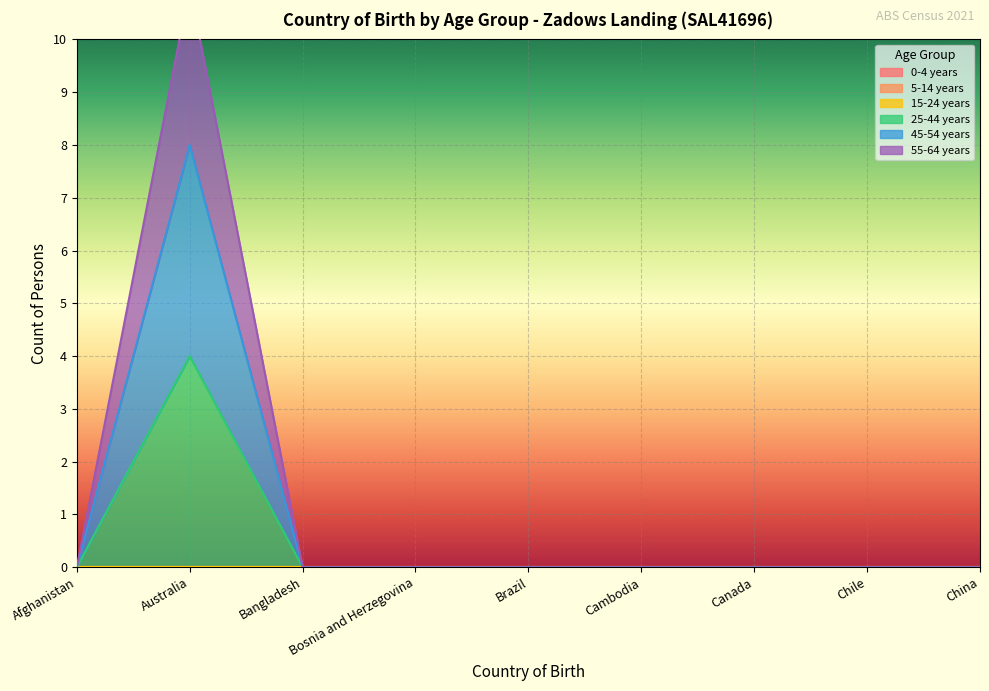

In 55-64 years, how many points are higher than both neighbors (excluding endpoints)?

1